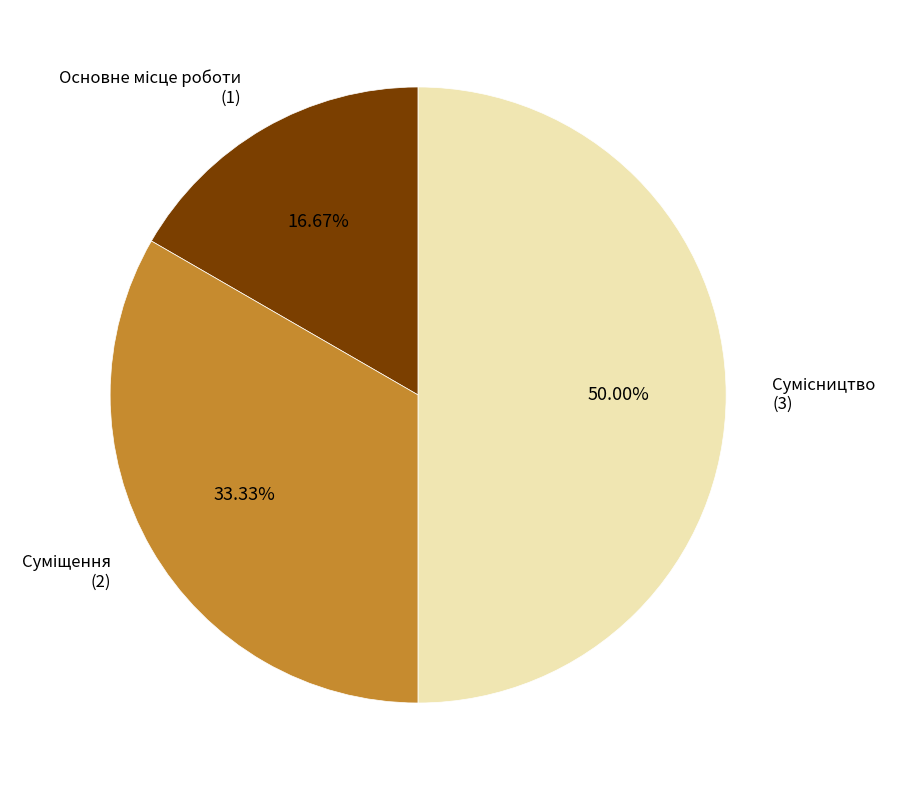

How many slices are in this pie chart?

3